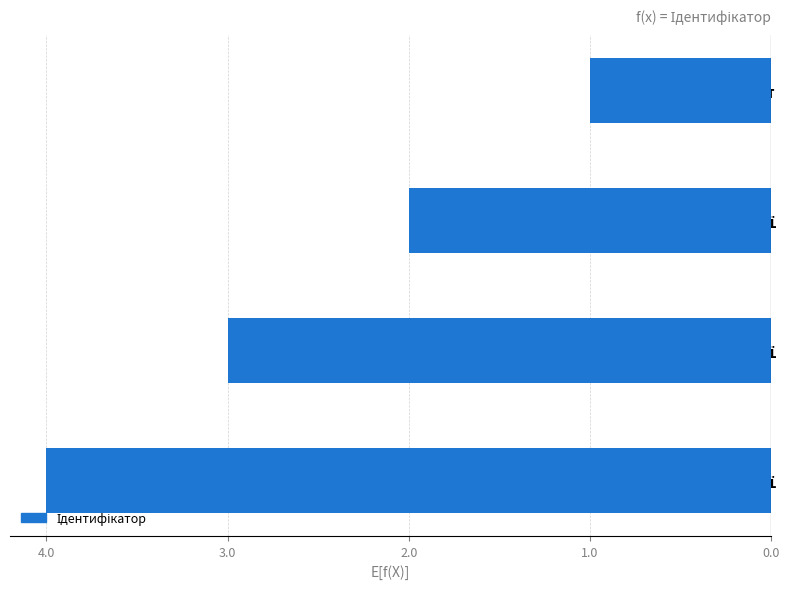

Are the bars horizontal?

Yes